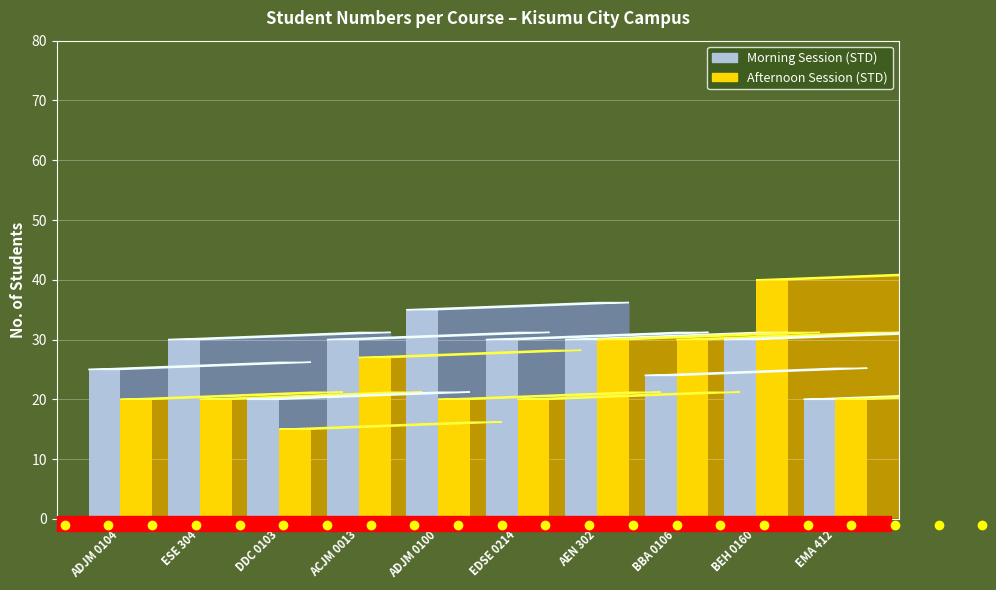

At which category does the chart reach its peak across all series?

BEH 0160